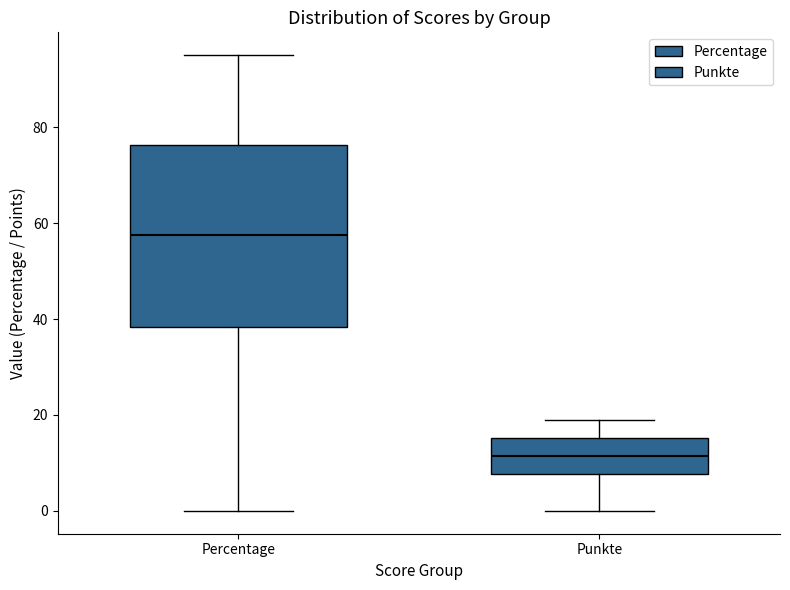

Reading left to right, transcribe this box plot: for each box, give where its median line is, the range the box spans, and where its two whiskers end, as read against the y-axis. The values are not printed on the chart, so give them approximately, as read against the axis.

Percentage: median 58, box 38 to 76, whiskers 0 to 96
Punkte: median 12, box 8 to 16, whiskers 0 to 20